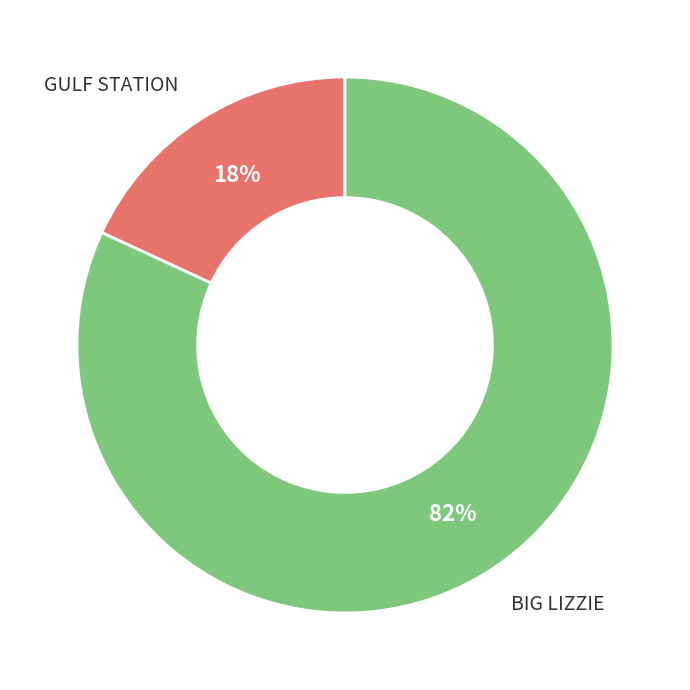

To the nearest percent, what is the average slice percentage?

50%